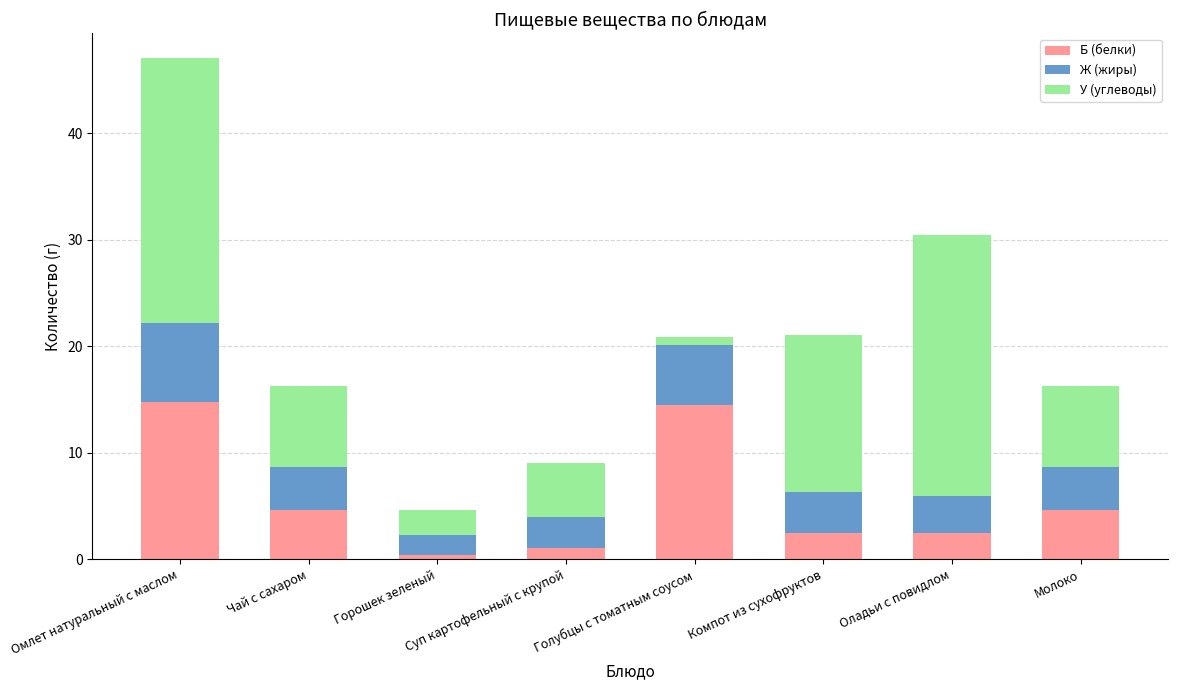

Read the Б (белки) value at Омлет натуральный с маслом.

14.8